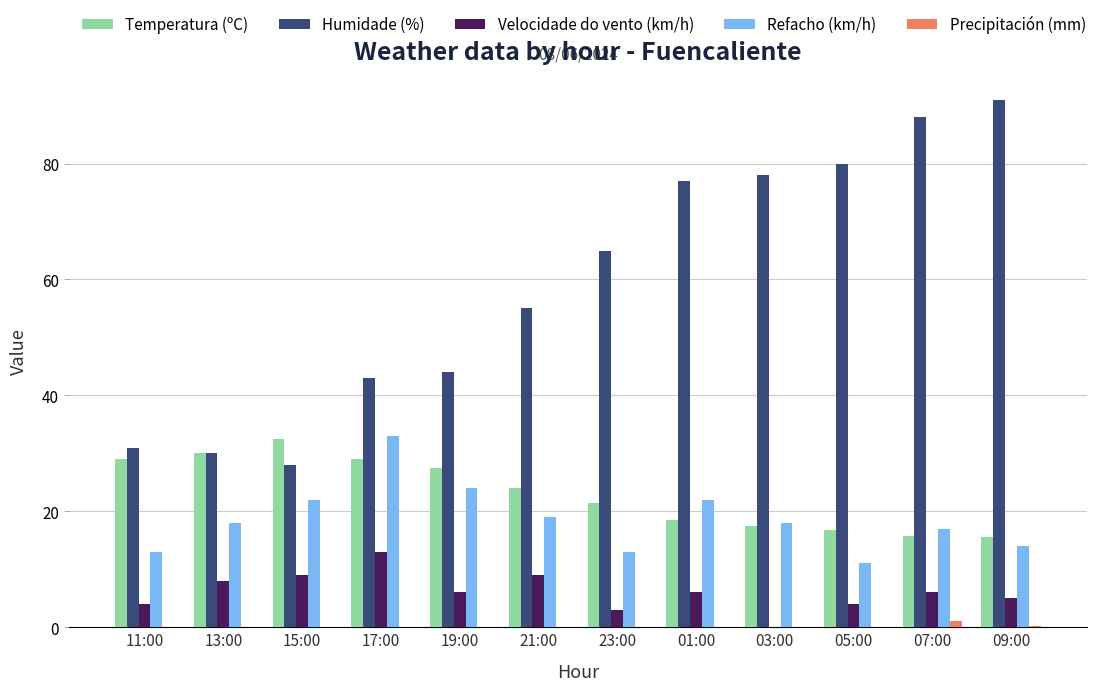

What is the difference between the Temperatura (ºC) values at 05:00 and 09:00?

1.1